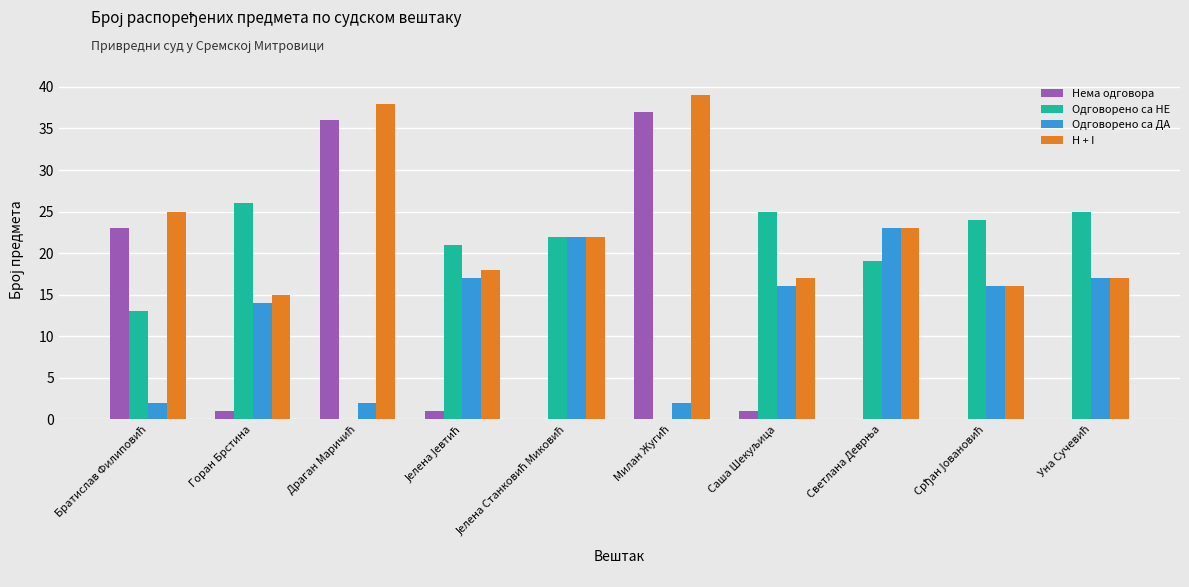

What is the sum of all Нема одговора values?

99